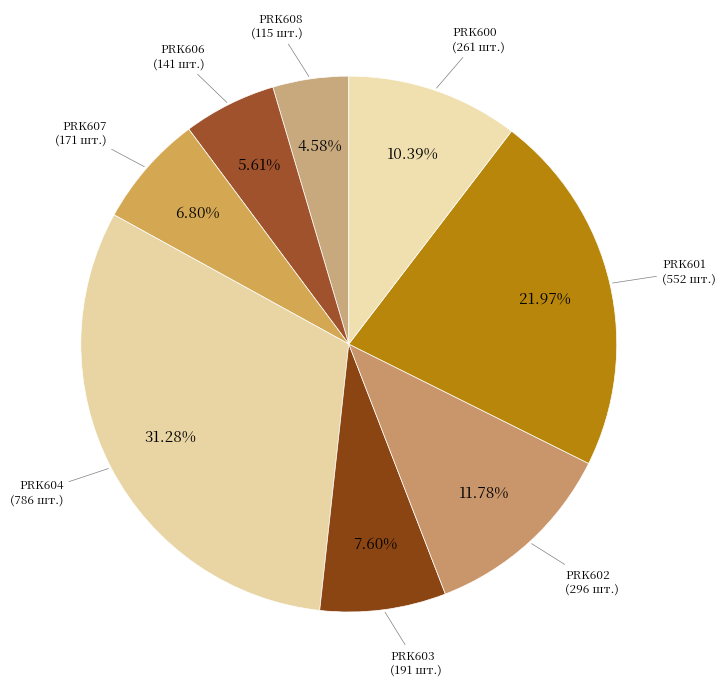

How many segments does this pie chart have?

8